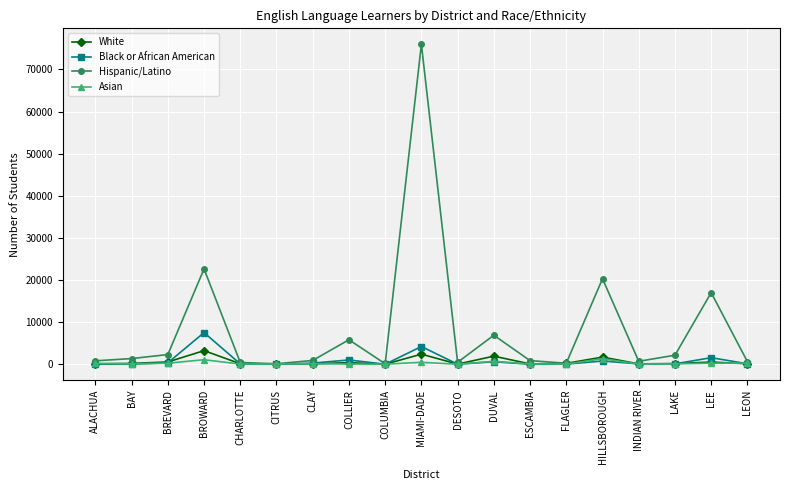

Which series has the widest spread of values?

Hispanic/Latino